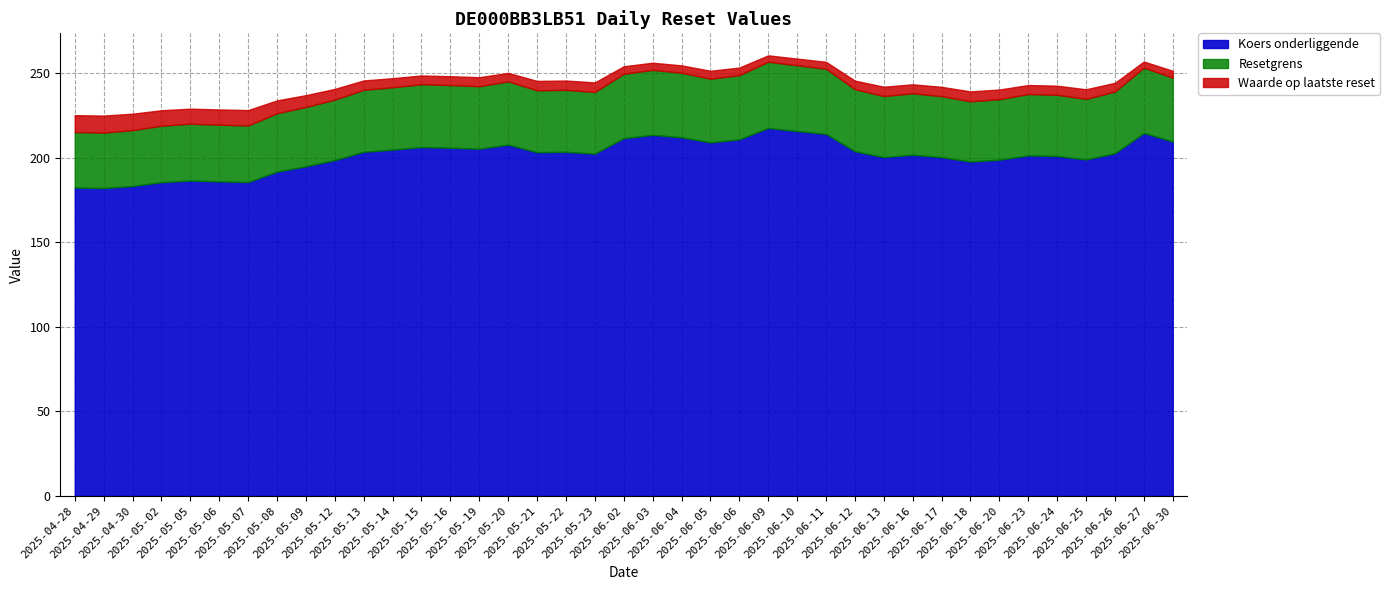

True or false: Koers onderliggende and Waarde op laatste reset intersect in this chart.

False